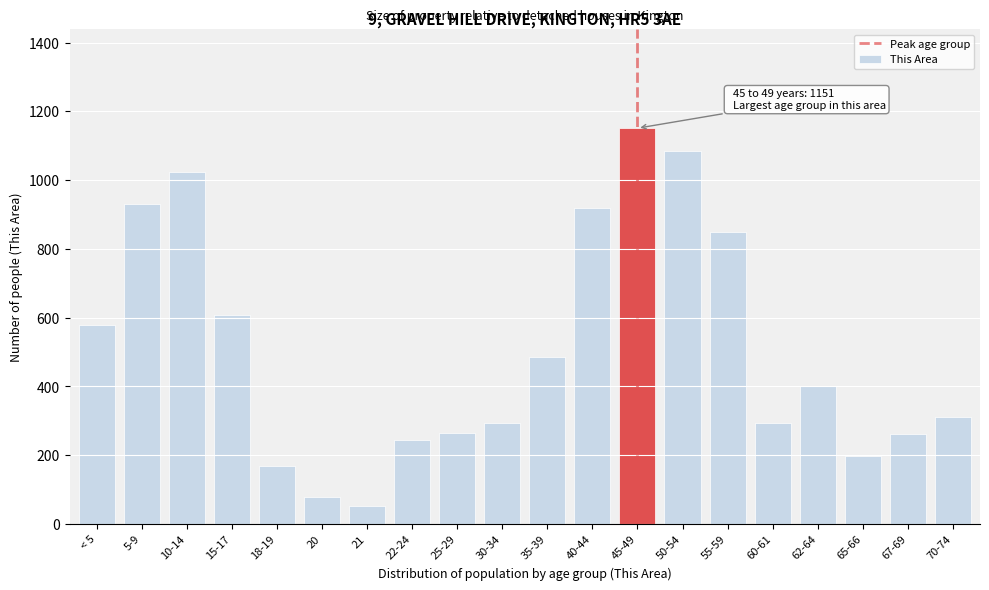

Which label corresponds to the largest value in the chart?

45-49